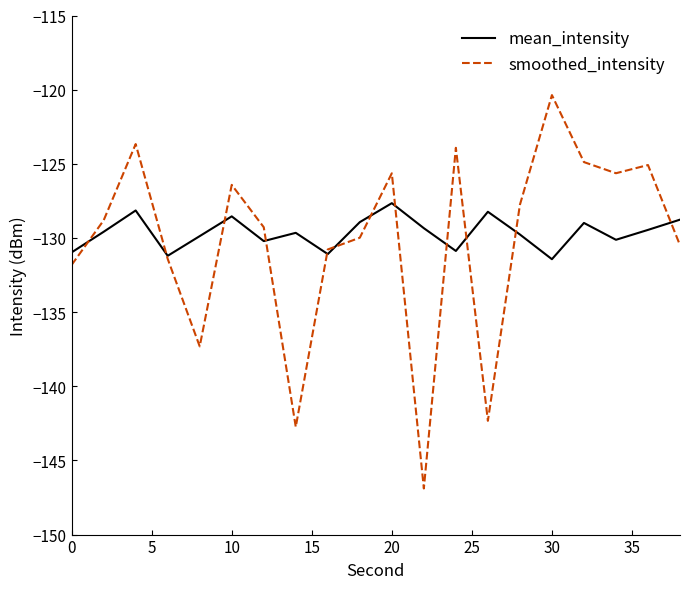

What is the greatest value displayed?

-120.4